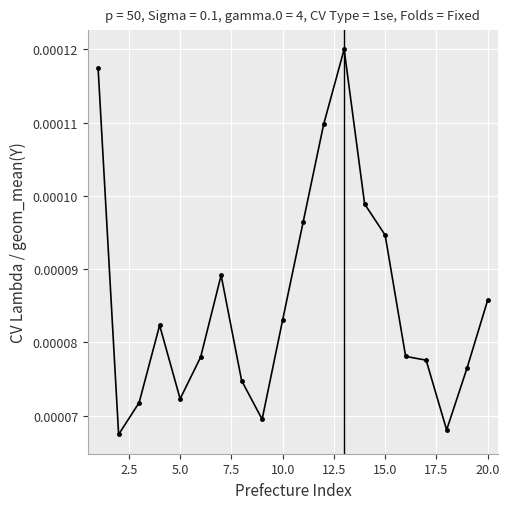

How many values are between 0 and 1?

20